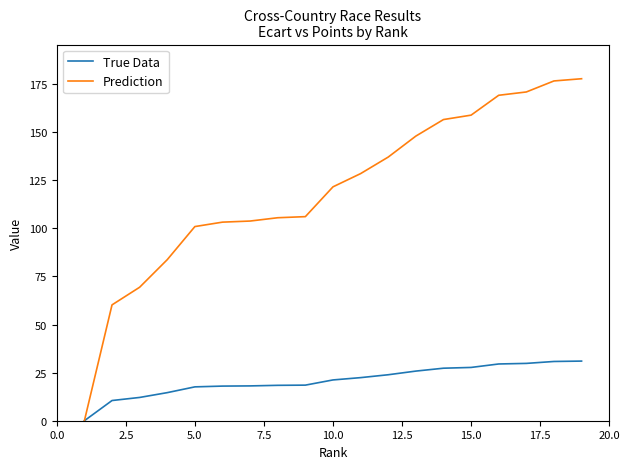

Which series has the largest range (max minus min)?

Prediction